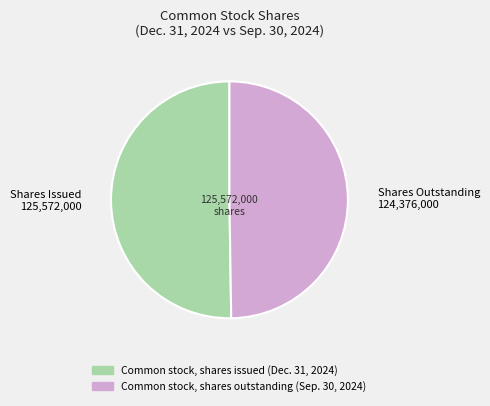

Do Common stock, shares issued (Dec. 31, 2024) and Common stock, shares outstanding (Sep. 30, 2024) together represent more than half of the pie?

Yes